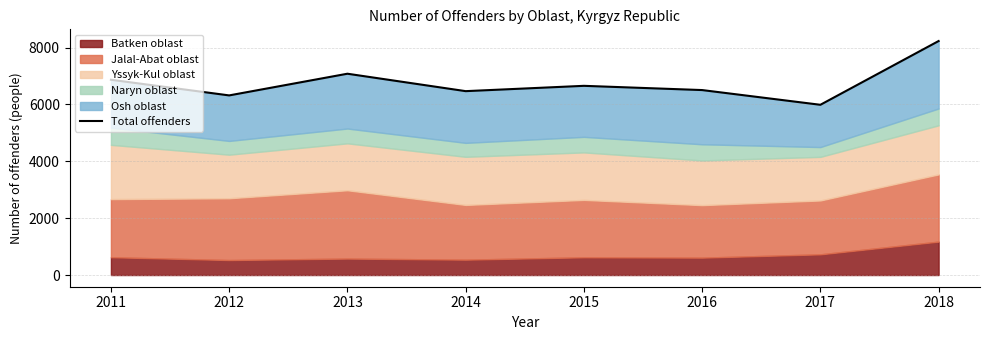

Does the chart have visible grid lines?

Yes